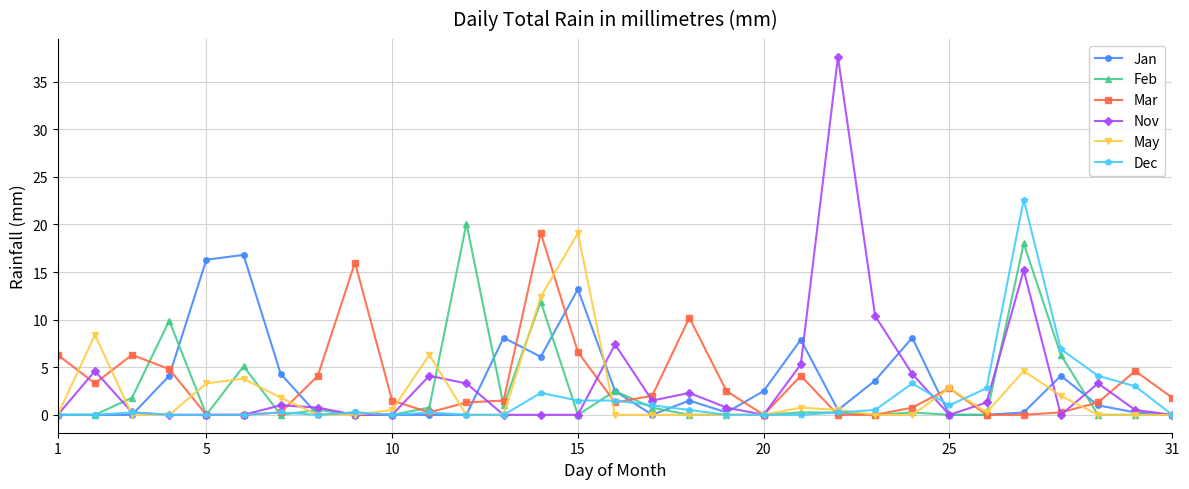

What is the highest value of the Jan series?

16.8